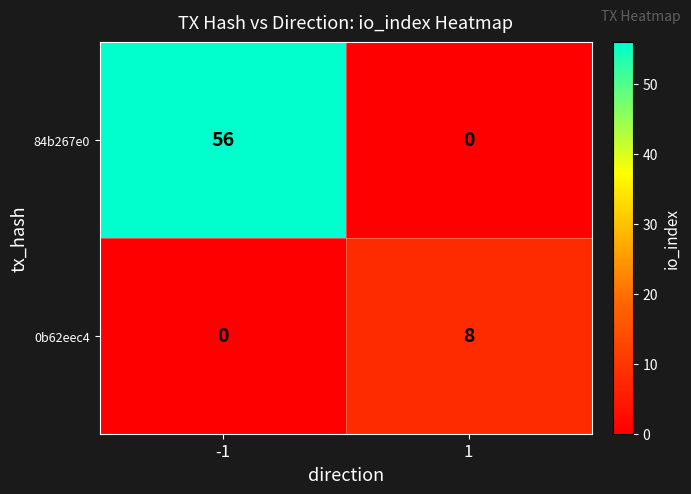

What is the sum of the 84b267e0 values at -1 and 1?

56